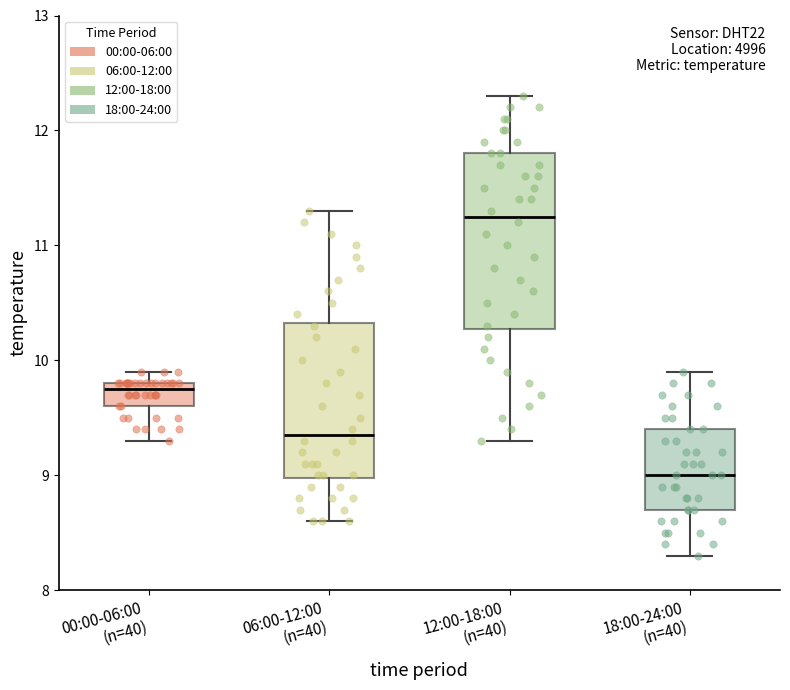

Which box is the tallest, from its lower edge to its upper edge?

12:00-18:00 (n=40)